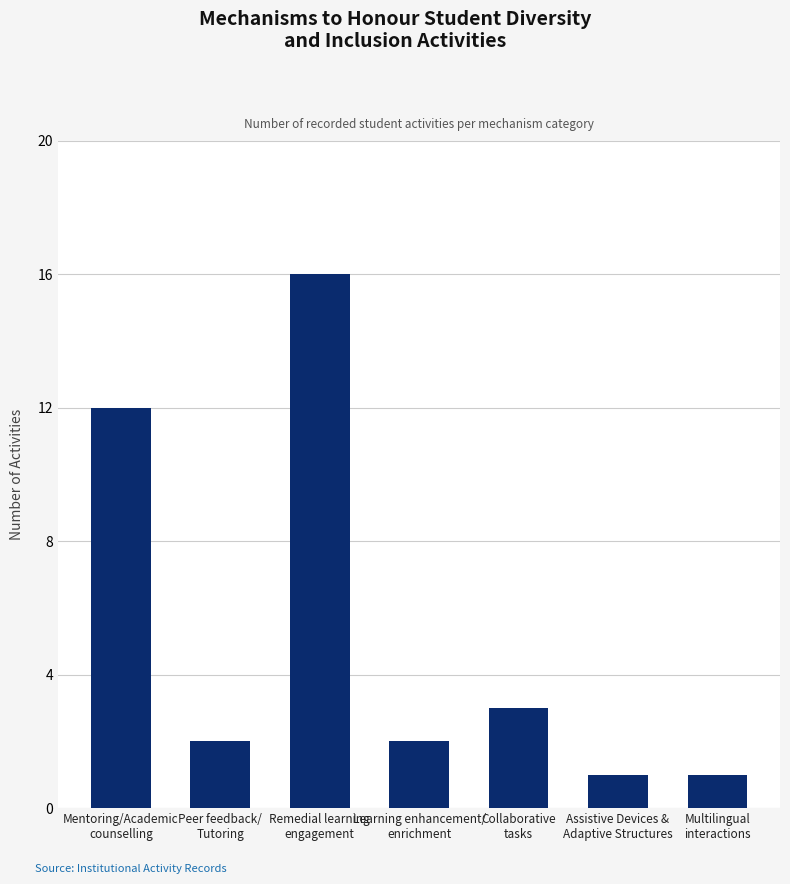

At which label is the value closest to 8?

Mentoring/Academic
counselling